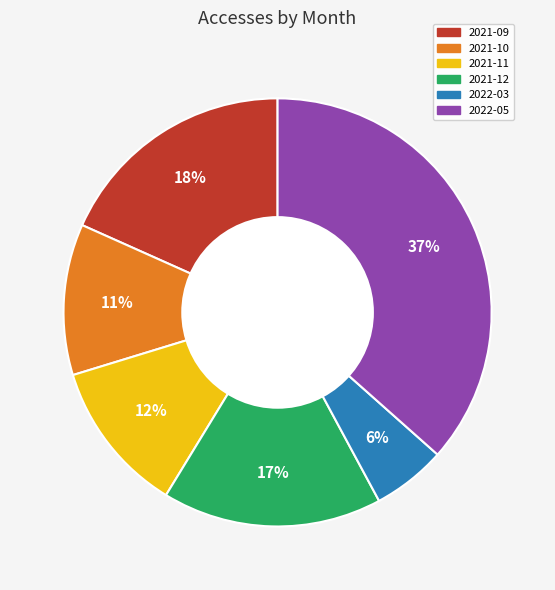

True or false: 2022-03 accounts for 6% of the total.

True